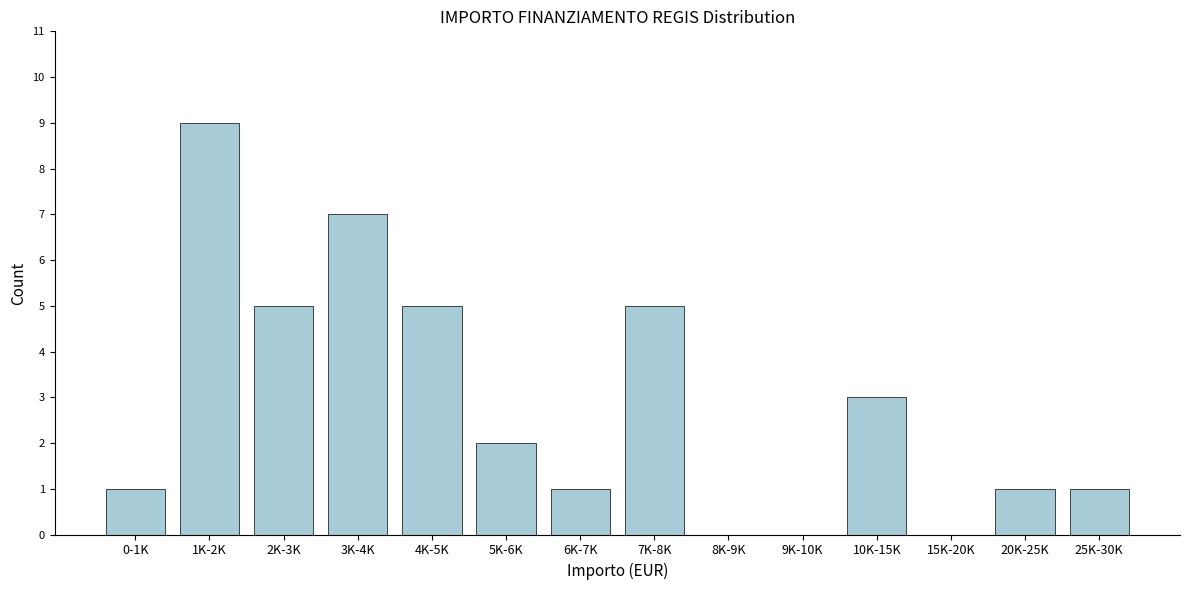

Reading left to right, list all the values displayed in this chart.

0-1K=1	1K-2K=9	2K-3K=5	3K-4K=7	4K-5K=5	5K-6K=2	6K-7K=1	7K-8K=5	8K-9K=0	9K-10K=0	10K-15K=3	15K-20K=0	20K-25K=1	25K-30K=1